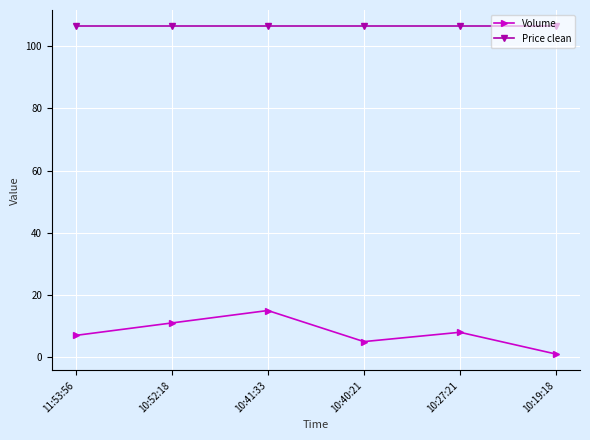

What is the label of the 3rd point from the left?

10:41:33